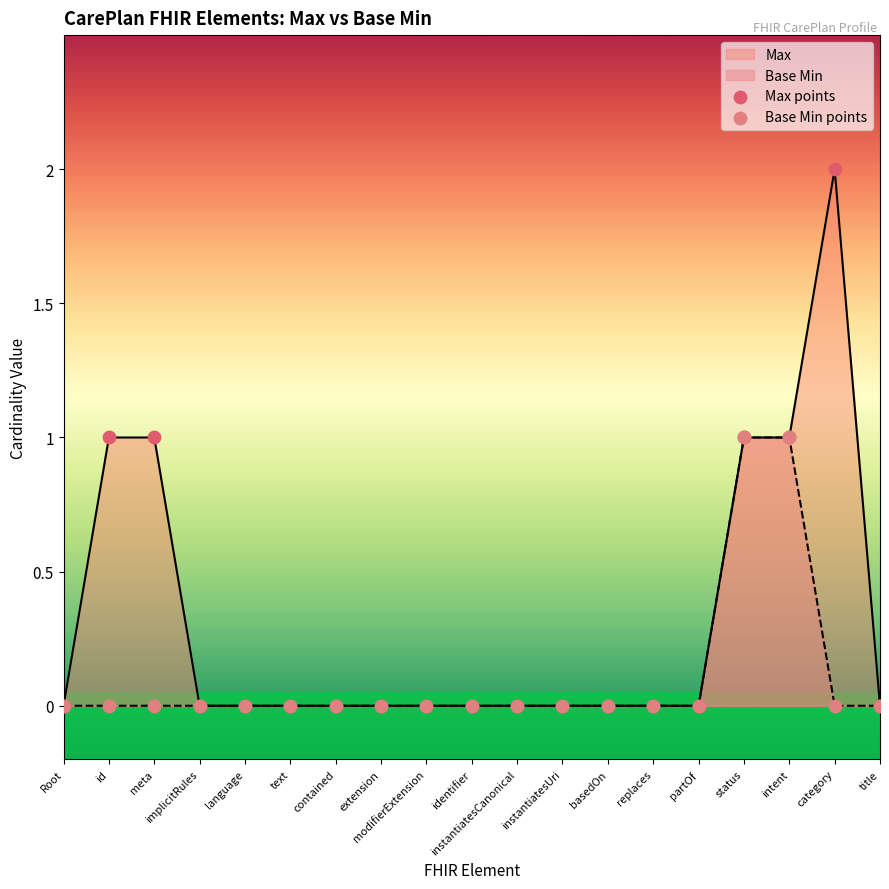

Which series has the largest total across all categories?

Max points